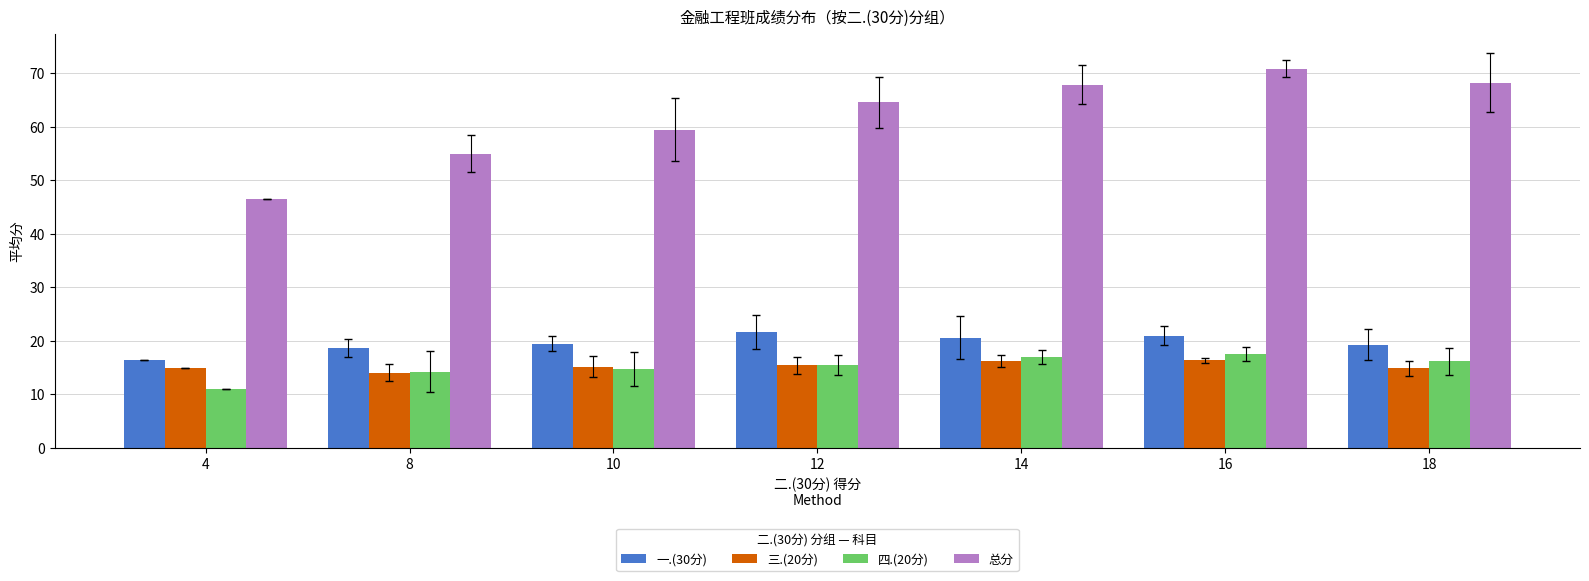

What is the lowest value of the 一.(30分) series?

16.5